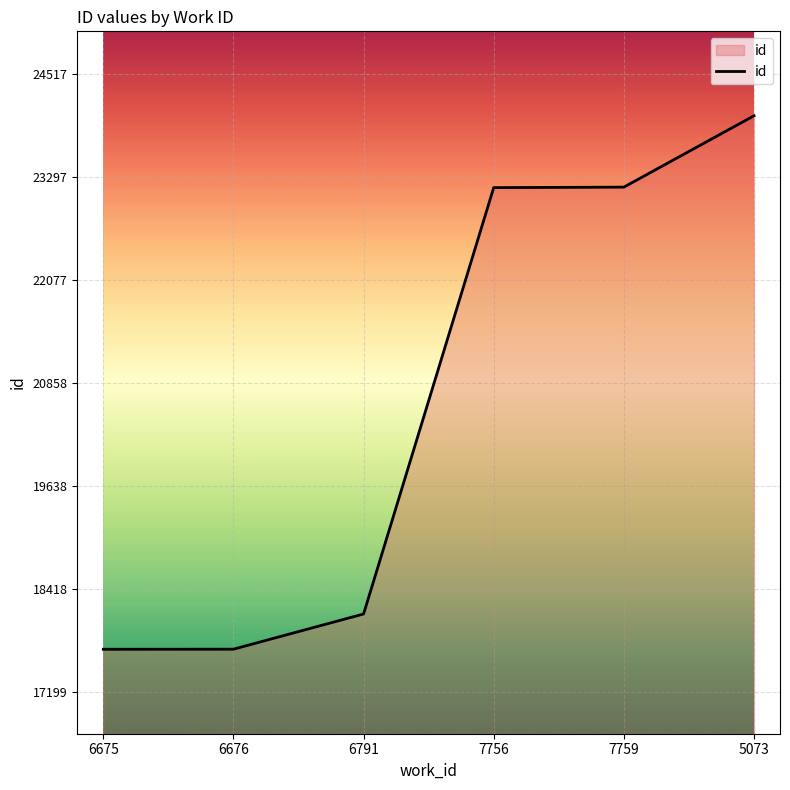

What is the sum of the values at 6676 and 6675?

35399